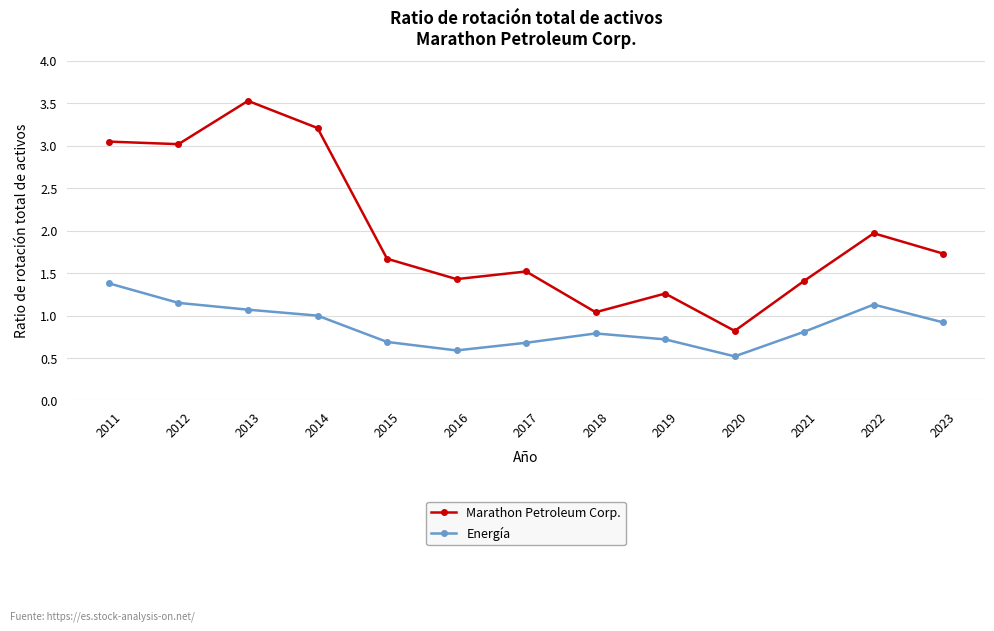

In Energía, how many points are lower than both neighbors (excluding endpoints)?

2